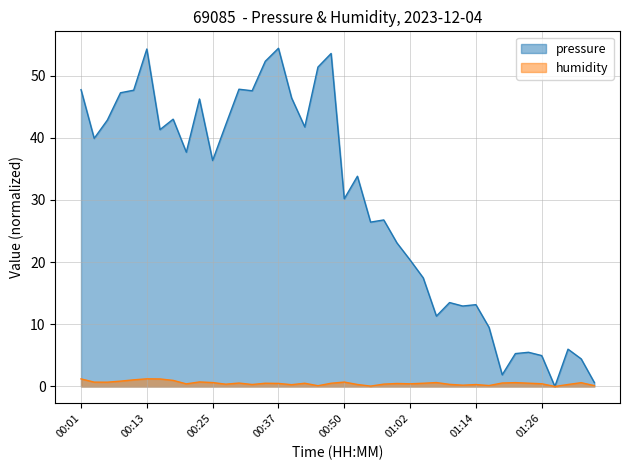

At 00:57, list the series in order from smallest to largest.

humidity, pressure